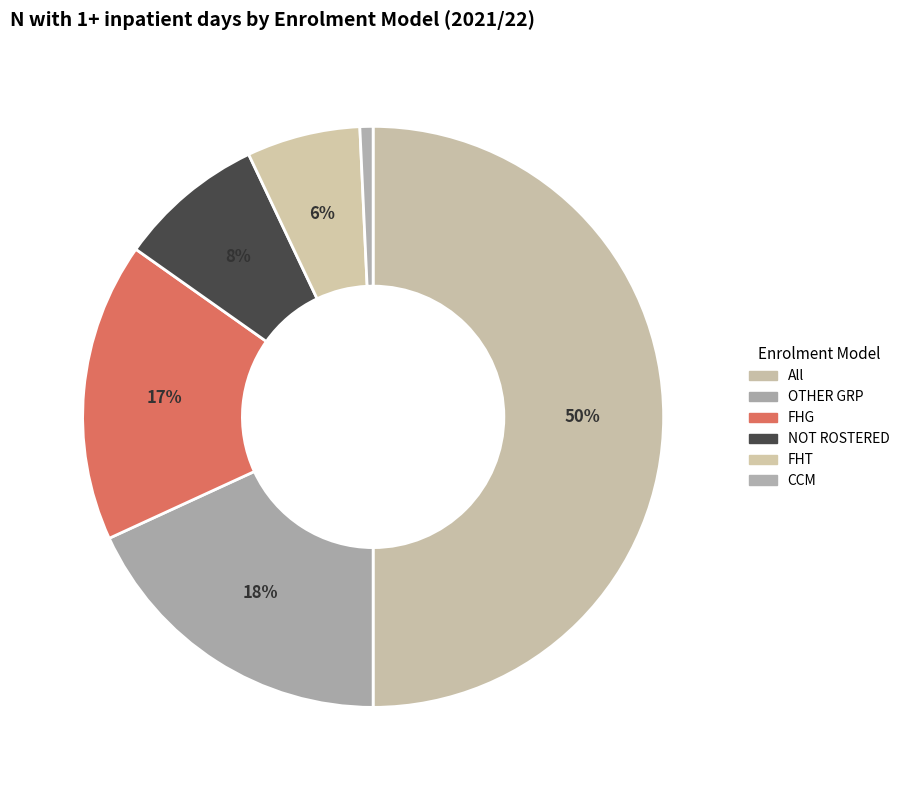

Does any single category account for the majority?

No